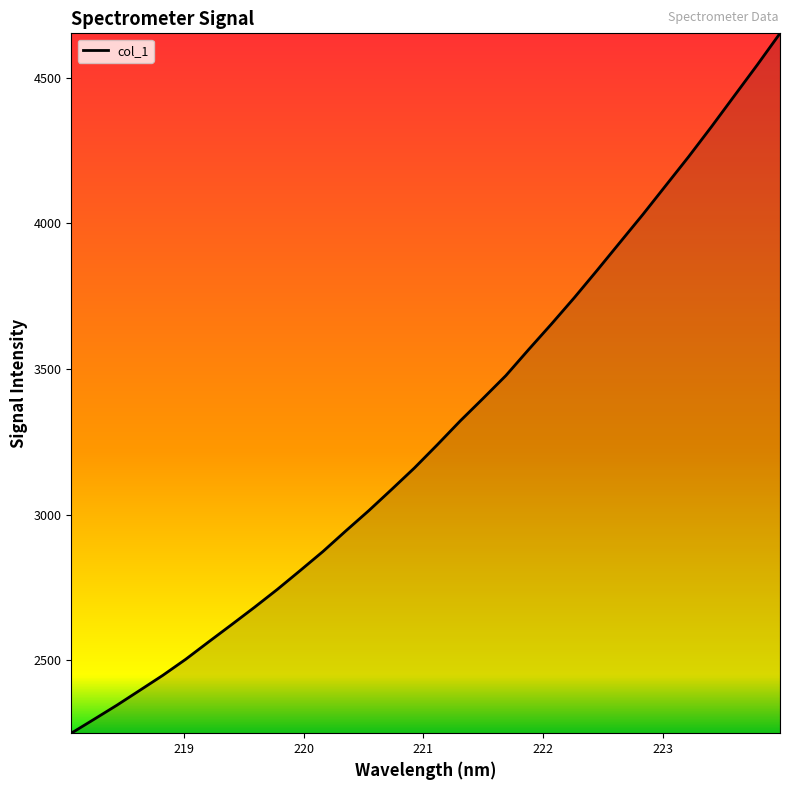

What is the smallest value displayed?

2249.0